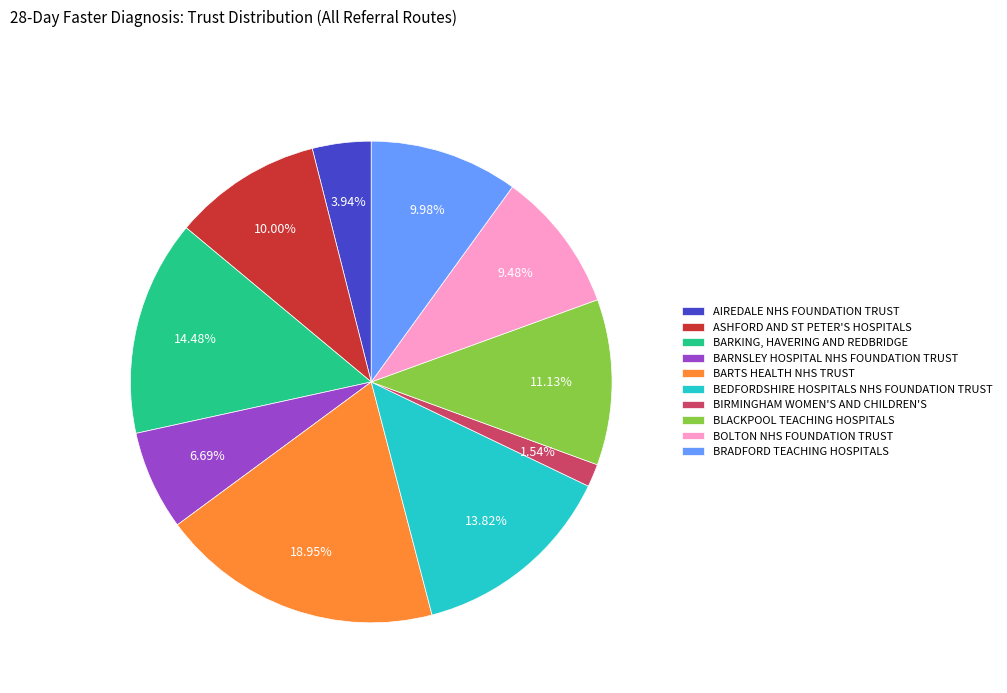

Rank the categories by value from highest to lowest.

BARTS HEALTH NHS TRUST, BARKING, HAVERING AND REDBRIDGE, BEDFORDSHIRE HOSPITALS NHS FOUNDATION TRUST, BLACKPOOL TEACHING HOSPITALS, ASHFORD AND ST PETER'S HOSPITALS, BRADFORD TEACHING HOSPITALS, BOLTON NHS FOUNDATION TRUST, BARNSLEY HOSPITAL NHS FOUNDATION TRUST, AIREDALE NHS FOUNDATION TRUST, BIRMINGHAM WOMEN'S AND CHILDREN'S